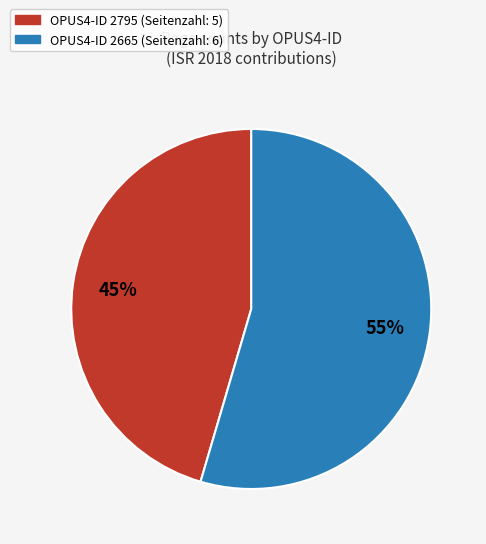

Is there any slice that represents more than half of the pie?

Yes